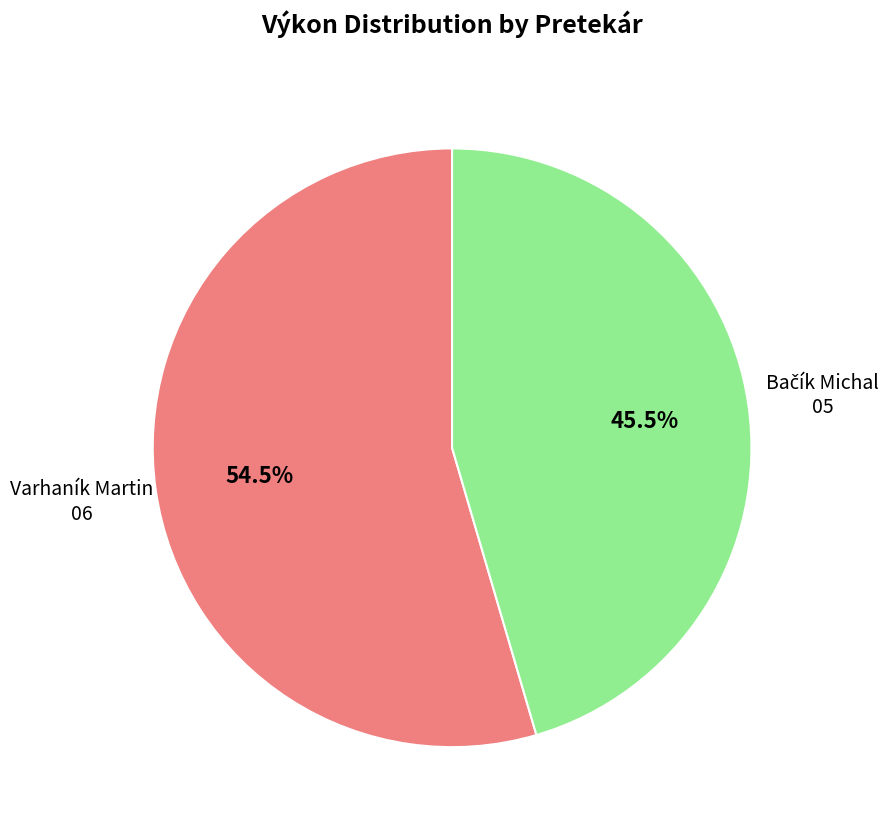

How many slices are in this pie chart?

2